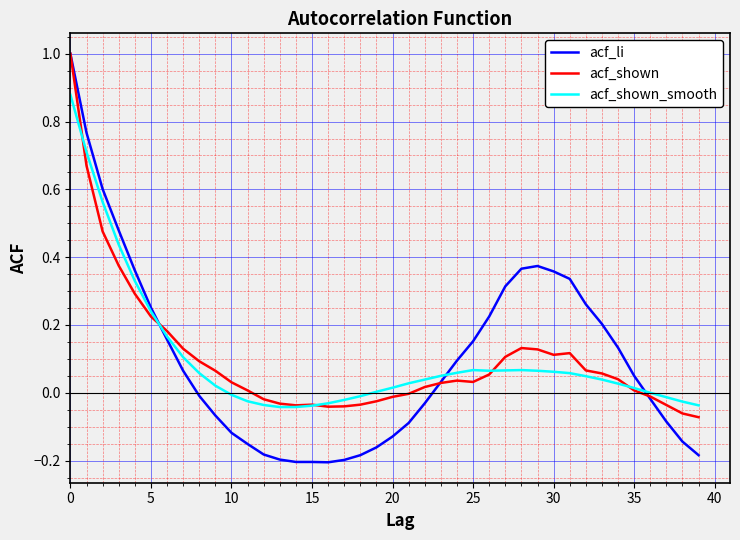

How many series are shown in this chart?

3